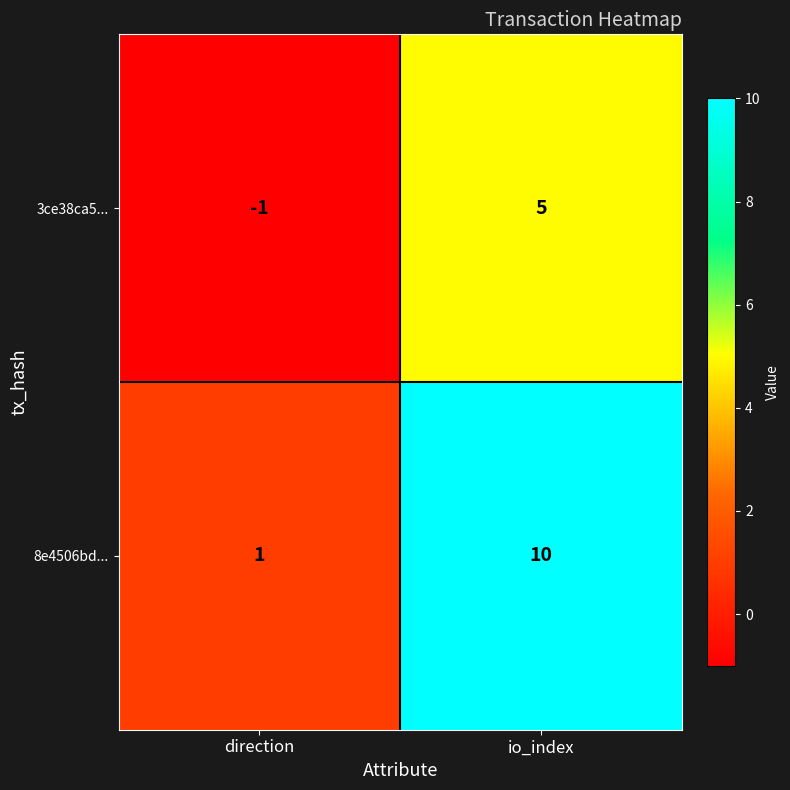

Between direction and io_index, which series saw the biggest shift?

8e4506bd...